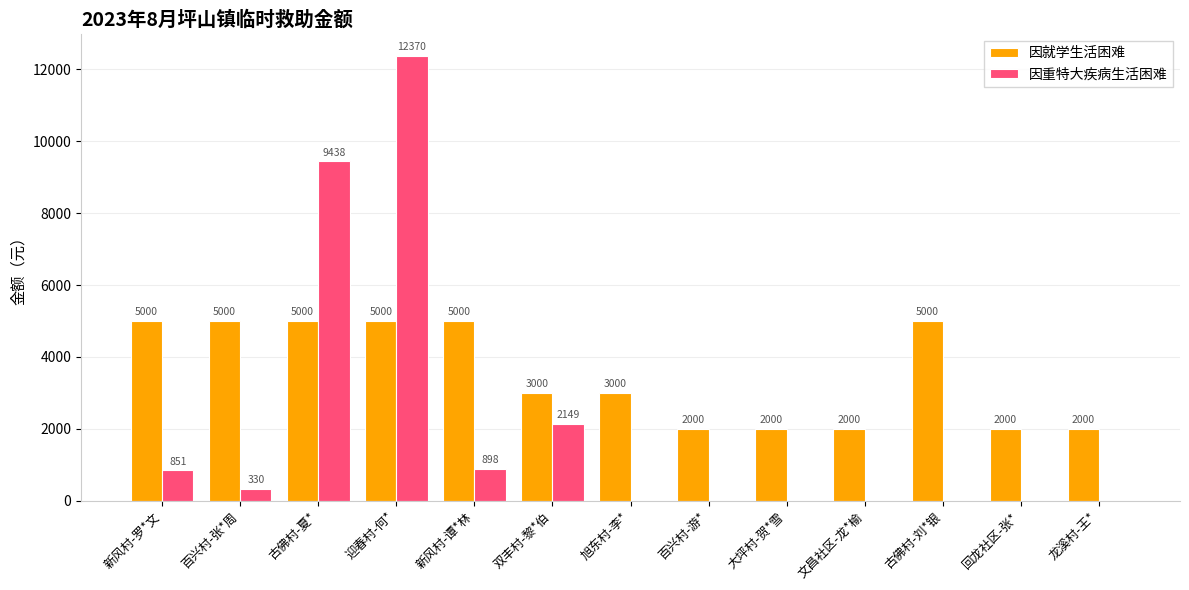

What is the total value across all series at 古佛村-夏*?

14438